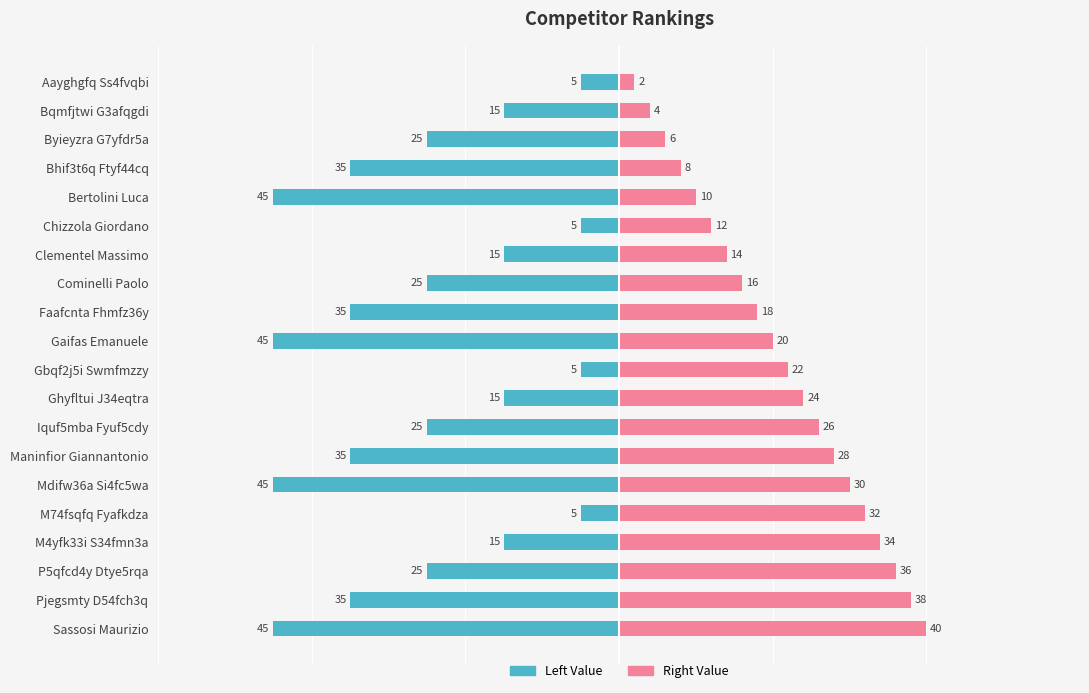

Rank the categories by Right (Renter-style) value from highest to lowest.

Sassosi Maurizio, Pjegsmty D54fch3q, P5qfcd4y Dtye5rqa, M4yfk33i S34fmn3a, M74fsqfq Fyafkdza, Mdifw36a Si4fc5wa, Maninfior Giannantonio, Iquf5mba Fyuf5cdy, Ghyfltui J34eqtra, Gbqf2j5i Swmfmzzy, Gaifas Emanuele, Faafcnta Fhmfz36y, Cominelli Paolo, Clementel Massimo, Chizzola Giordano, Bertolini Luca, Bhif3t6q Ftyf44cq, Byieyzra G7yfdr5a, Bqmfjtwi G3afqgdi, Aayghgfq Ss4fvqbi